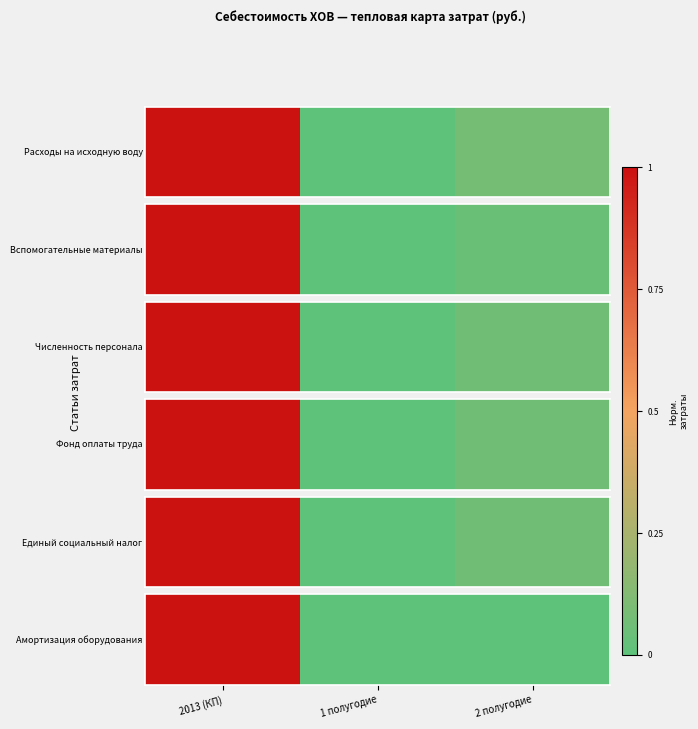

List the labels in order of value, smallest first.

1 полугодие, 2 полугодие, 2013 (КП)